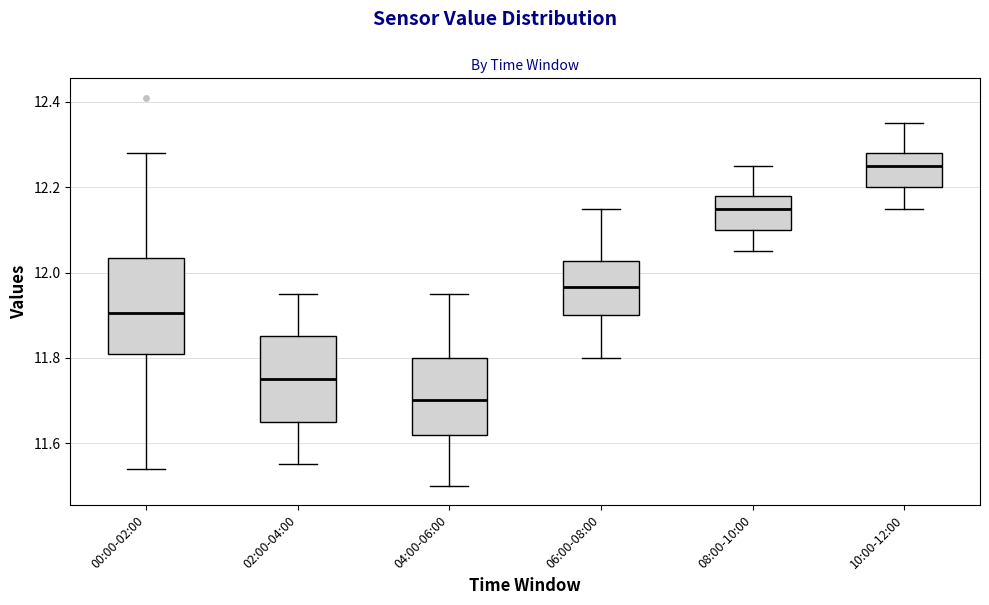

Reading left to right, read every box against the y-axis: the position of its median line, the range the box covers, and the ends of its whiskers. The values are not printed on the chart, so give them approximately, as read against the axis.

00:00-02:00: median 11.90, box 11.82 to 12.04, whiskers 11.54 to 12.28
02:00-04:00: median 11.76, box 11.66 to 11.86, whiskers 11.56 to 11.96
04:00-06:00: median 11.70, box 11.62 to 11.80, whiskers 11.50 to 11.96
06:00-08:00: median 11.96, box 11.90 to 12.02, whiskers 11.80 to 12.16
08:00-10:00: median 12.16, box 12.10 to 12.18, whiskers 12.06 to 12.26
10:00-12:00: median 12.26, box 12.20 to 12.28, whiskers 12.16 to 12.36